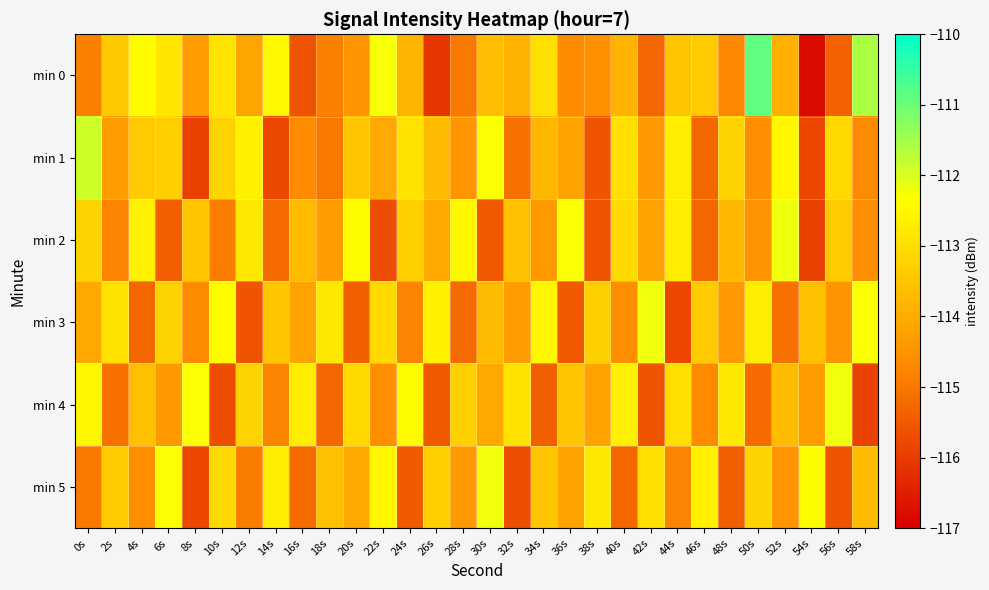

Reading left to right, transcribe all the data shown in this chart.

min 0: 0s=-114.9	2s=-113.4	4s=-112.4	6s=-112.9	8s=-114.3	10s=-112.9	12s=-114.1	14s=-112.5	16s=-115.6	18s=-114.9	20s=-114.5	22s=-112.3	24s=-113.8	26s=-116.1	28s=-115.0	30s=-113.7	32s=-113.9	34s=-113.0	36s=-114.7	38s=-114.6	40s=-113.9	42s=-115.3	44s=-113.5	46s=-113.4	48s=-114.7	50s=-110.9	52s=-113.9	54s=-116.8	56s=-115.4	58s=-111.6
min 1: 0s=-111.9	2s=-114.3	4s=-113.4	6s=-113.3	8s=-115.9	10s=-113.2	12s=-112.6	14s=-115.8	16s=-114.7	18s=-115.0	20s=-113.5	22s=-114.1	24s=-112.9	26s=-113.7	28s=-114.5	30s=-112.3	32s=-115.1	34s=-113.8	36s=-114.2	38s=-115.6	40s=-113.0	42s=-114.4	44s=-112.7	46s=-115.3	48s=-113.2	50s=-114.6	52s=-112.5	54s=-115.8	56s=-113.1	58s=-114.7
min 2: 0s=-113.2	2s=-114.8	4s=-112.6	6s=-115.4	8s=-113.5	10s=-114.9	12s=-112.8	14s=-115.2	16s=-113.7	18s=-114.3	20s=-112.4	22s=-115.7	24s=-113.3	26s=-114.1	28s=-112.5	30s=-115.5	32s=-113.6	34s=-114.4	36s=-112.3	38s=-115.6	40s=-113.1	42s=-114.2	44s=-112.7	46s=-115.3	48s=-113.8	50s=-114.5	52s=-112.2	54s=-115.9	56s=-113.4	58s=-114.6
min 3: 0s=-114.1	2s=-112.9	4s=-115.3	6s=-113.2	8s=-114.7	10s=-112.4	12s=-115.6	14s=-113.5	16s=-114.2	18s=-112.8	20s=-115.4	22s=-113.1	24s=-114.8	26s=-112.6	28s=-115.2	30s=-113.7	32s=-114.3	34s=-112.5	36s=-115.5	38s=-113.3	40s=-114.6	42s=-112.2	44s=-115.8	46s=-113.4	48s=-114.4	50s=-112.7	52s=-115.1	54s=-113.6	56s=-114.5	58s=-112.3
min 4: 0s=-112.5	2s=-115.1	4s=-113.6	6s=-114.4	8s=-112.3	10s=-115.7	12s=-113.2	14s=-114.8	16s=-112.7	18s=-115.3	20s=-113.1	22s=-114.6	24s=-112.4	26s=-115.5	28s=-113.3	30s=-114.1	32s=-112.9	34s=-115.4	36s=-113.5	38s=-114.2	40s=-112.6	42s=-115.6	44s=-113.0	46s=-114.7	48s=-112.8	50s=-115.2	52s=-113.7	54s=-114.3	56s=-112.2	58s=-115.9
min 5: 0s=-115.0	2s=-113.4	4s=-114.6	6s=-112.3	8s=-115.8	10s=-113.1	12s=-114.9	14s=-112.7	16s=-115.2	18s=-113.6	20s=-114.1	22s=-112.5	24s=-115.5	26s=-113.3	28s=-114.4	30s=-112.2	32s=-115.7	34s=-113.5	36s=-114.2	38s=-112.8	40s=-115.3	42s=-113.0	44s=-114.8	46s=-112.6	48s=-115.4	50s=-113.2	52s=-114.5	54s=-112.4	56s=-115.6	58s=-113.7